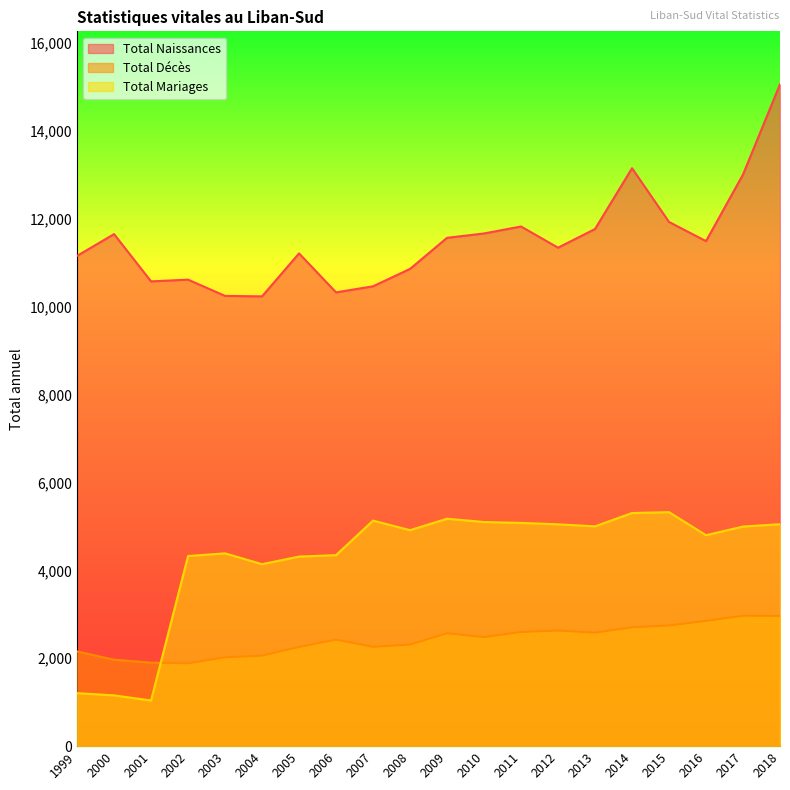

What is the sum of the Total Mariages values at 2017 and 2008?

9910